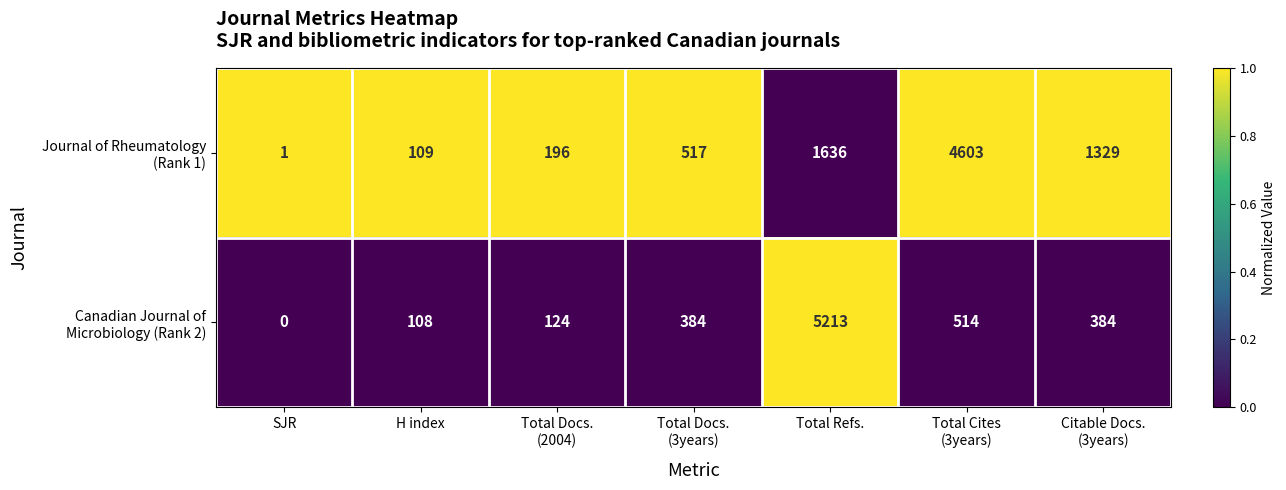

At which category does the chart reach its minimum across all series?

SJR